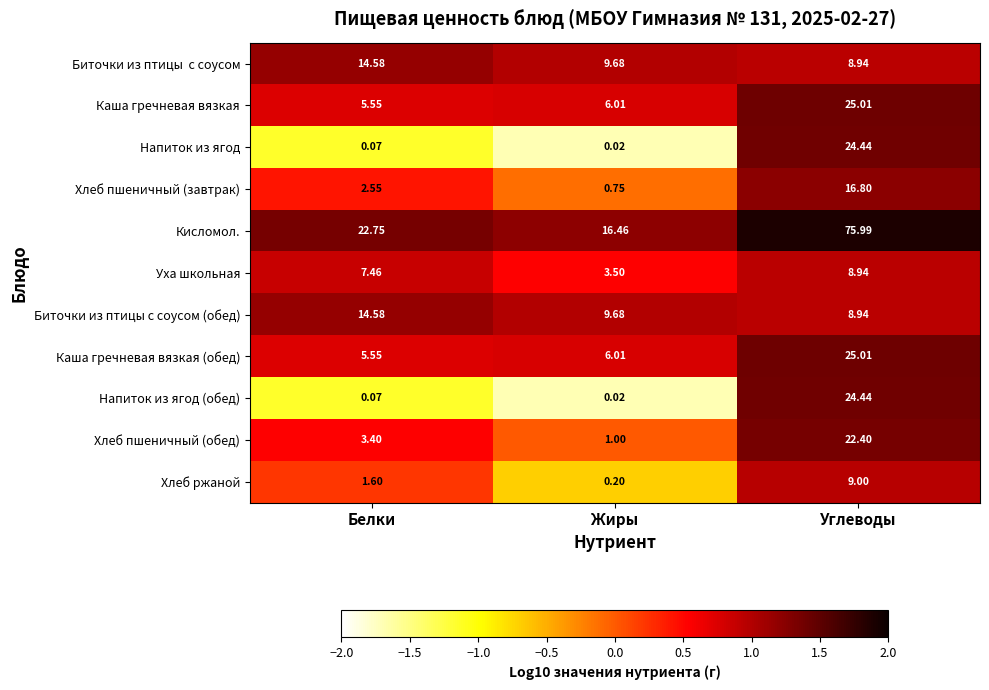

Where is Напиток из ягод (обед) nearest to the value 12?

Белки